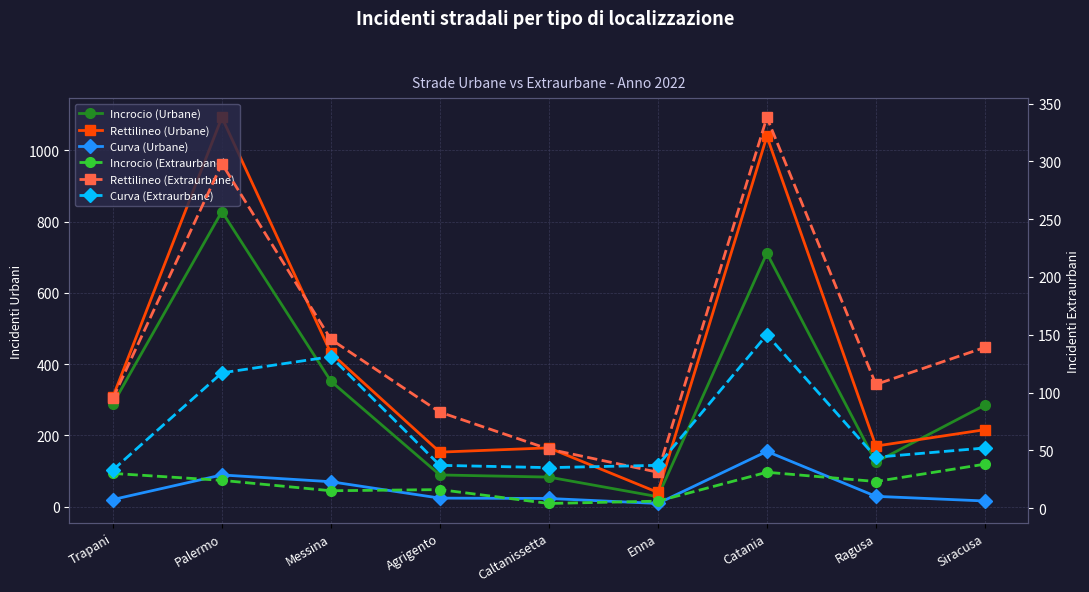

The Curva (Urbane) series shows 13 at Enna. True or false?

False